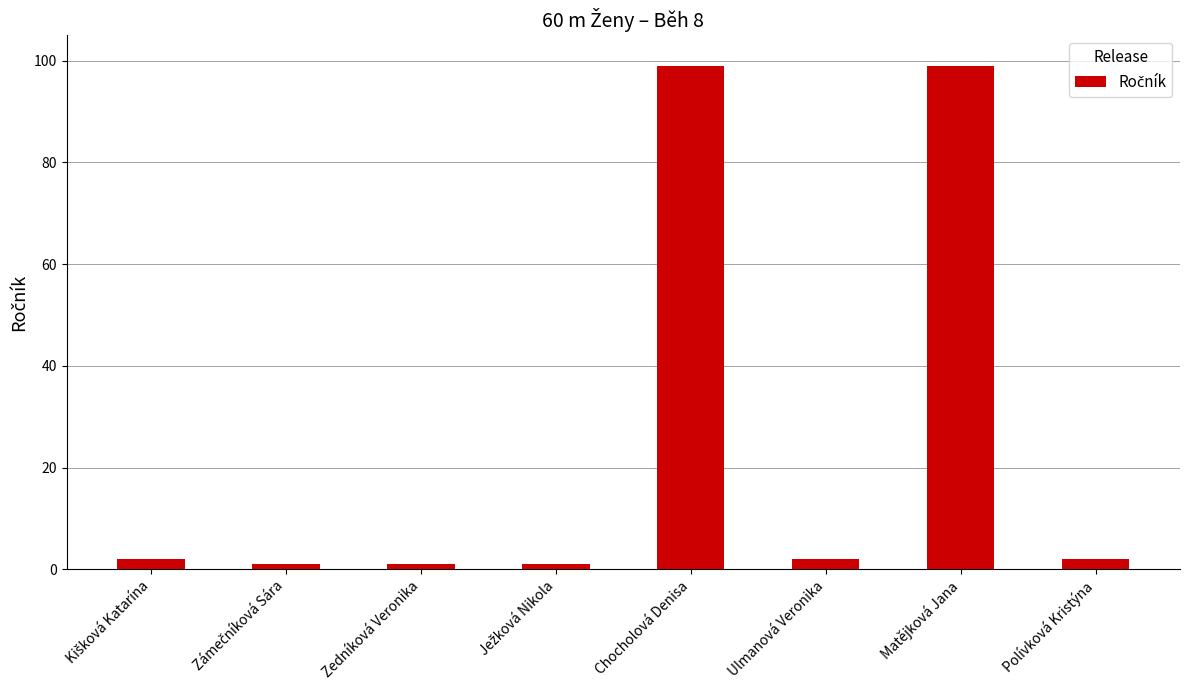

Does the chart contain stacked bars?

No